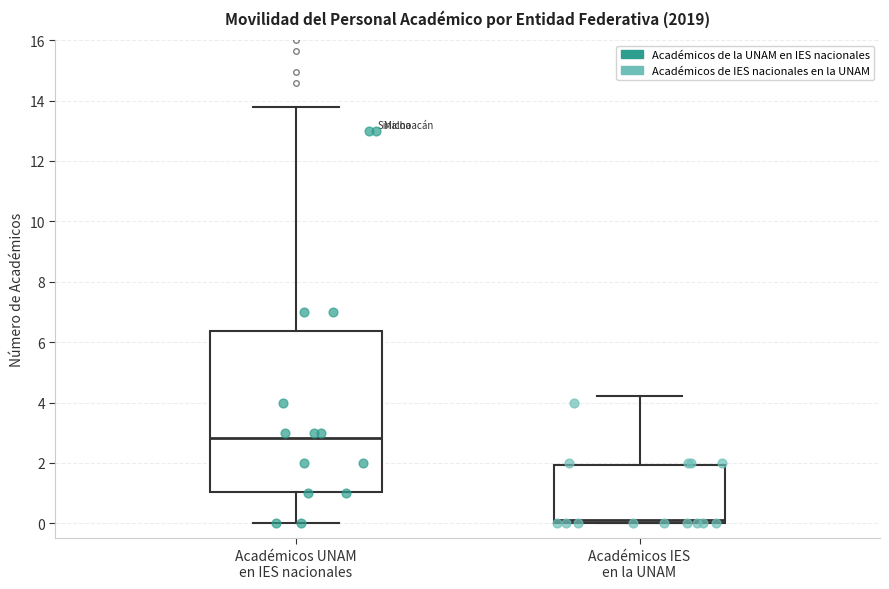

Which box's median line is the lowest?

Académicos IES en la UNAM